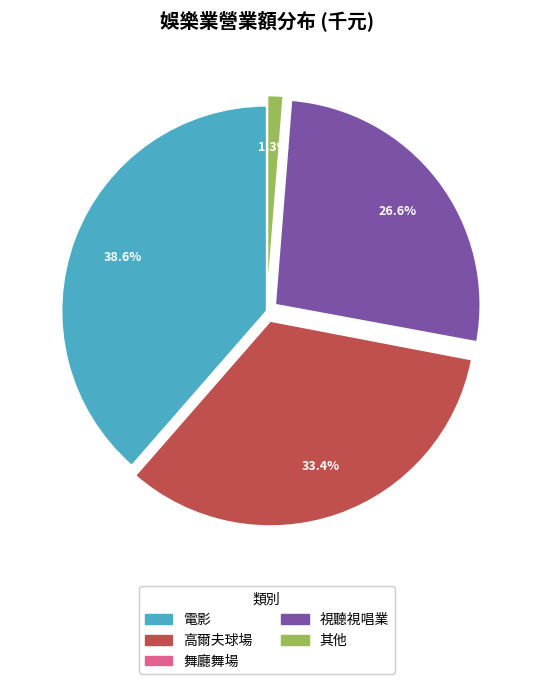

Does any single category account for the majority?

No